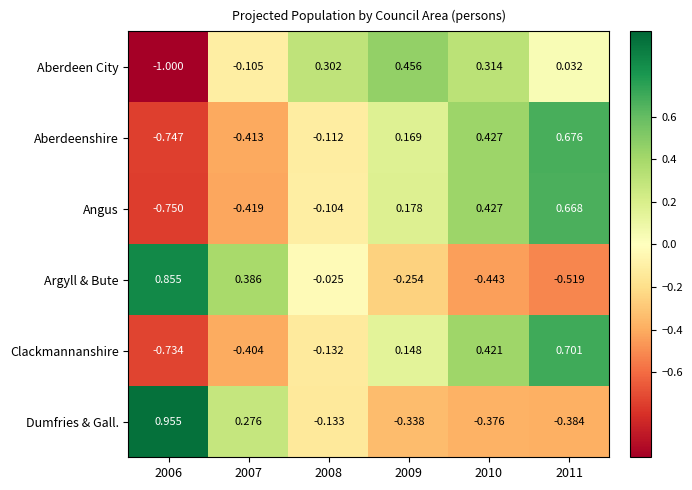

Count the number of data series in this chart.

6